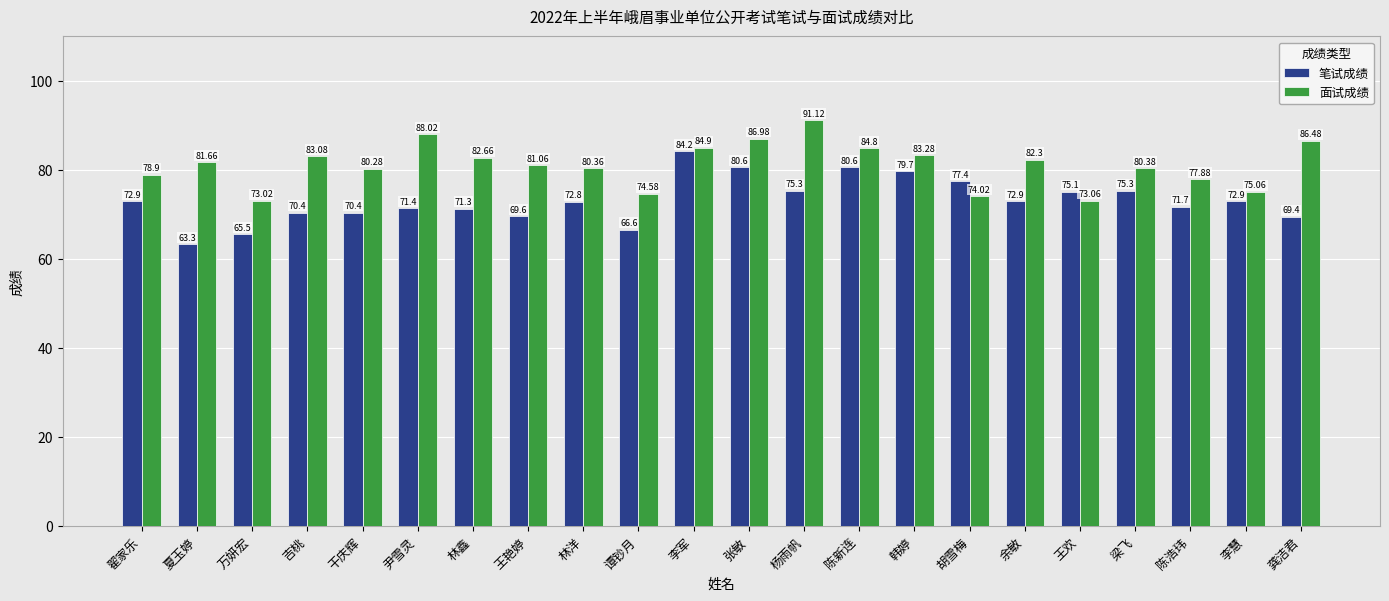

At which category does the chart reach its minimum across all series?

夏玉婷